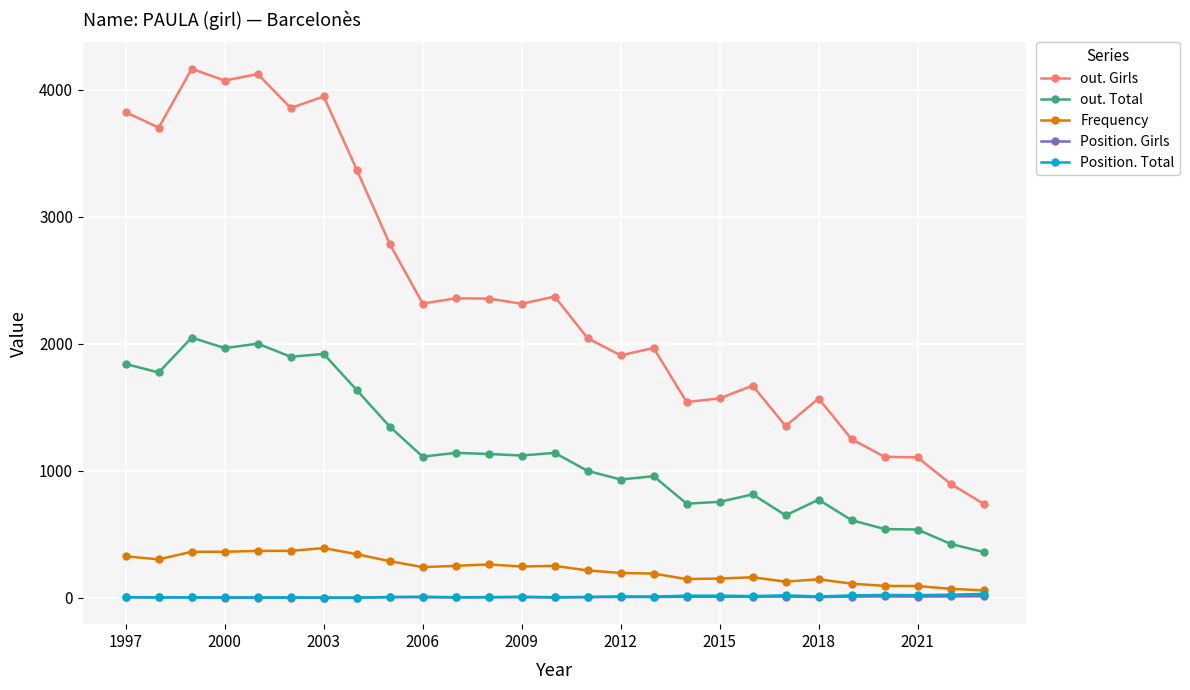

Which series has the largest range (max minus min)?

out. Girls